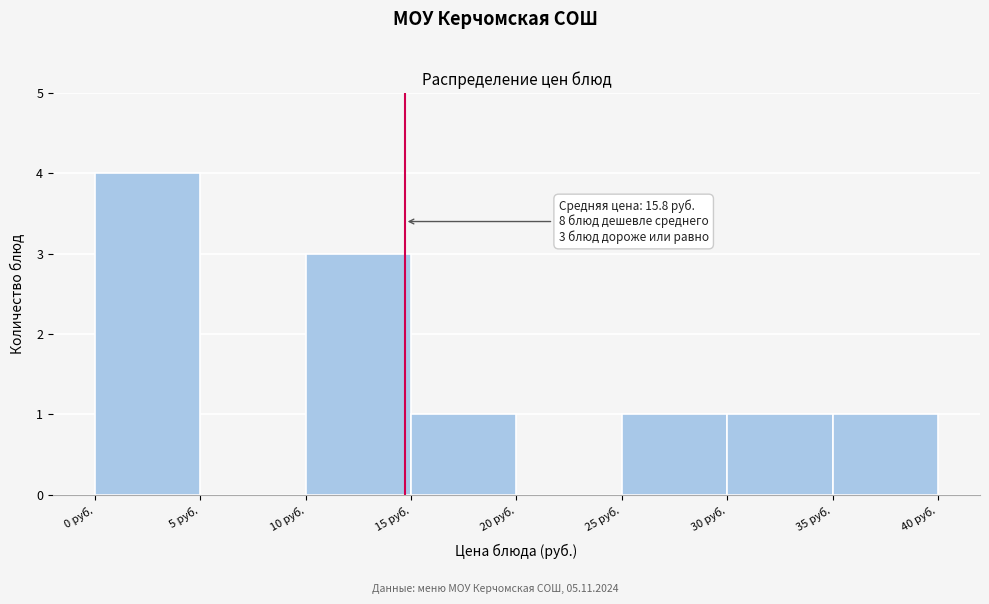

Over which range of the x-axis is the bar tallest?

0 to 5